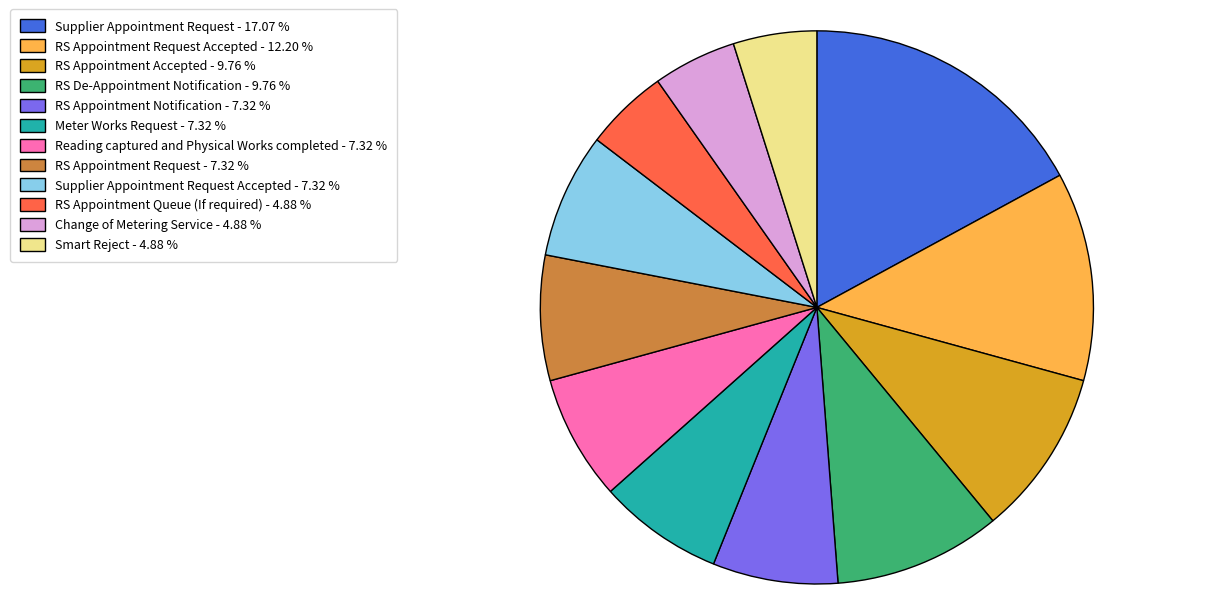

Does any single category account for the majority?

No